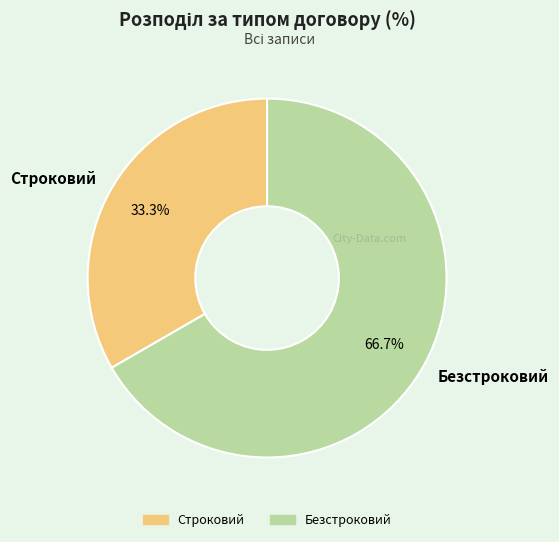

Does Строковий represent more than half of the total?

No